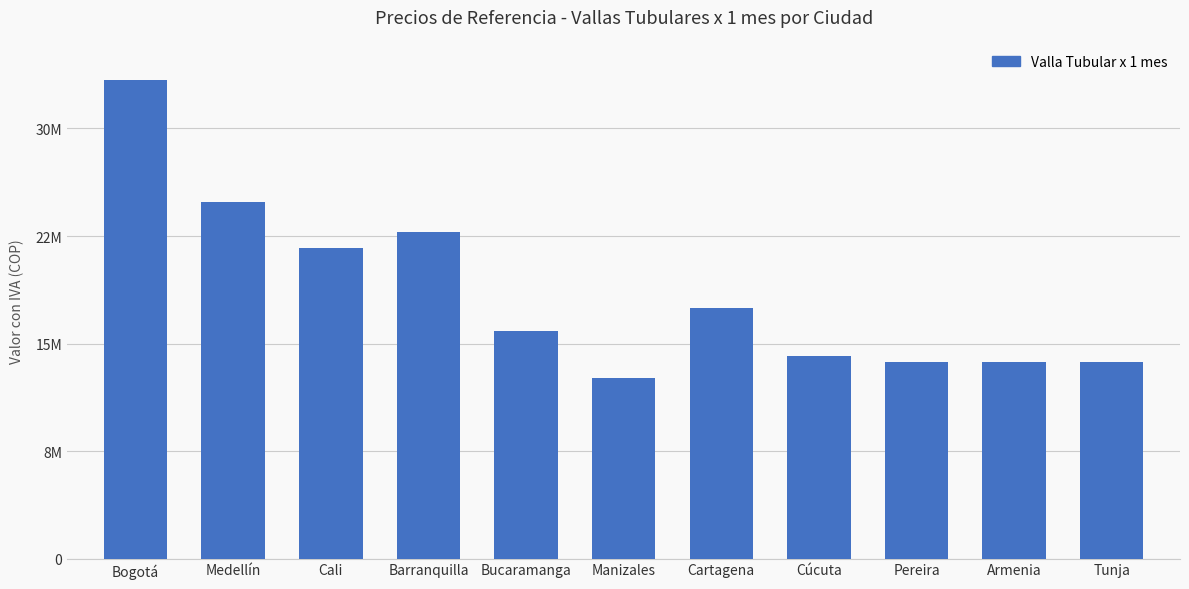

What is the ratio of the value at Medellín to the value at Armenia?

1.8